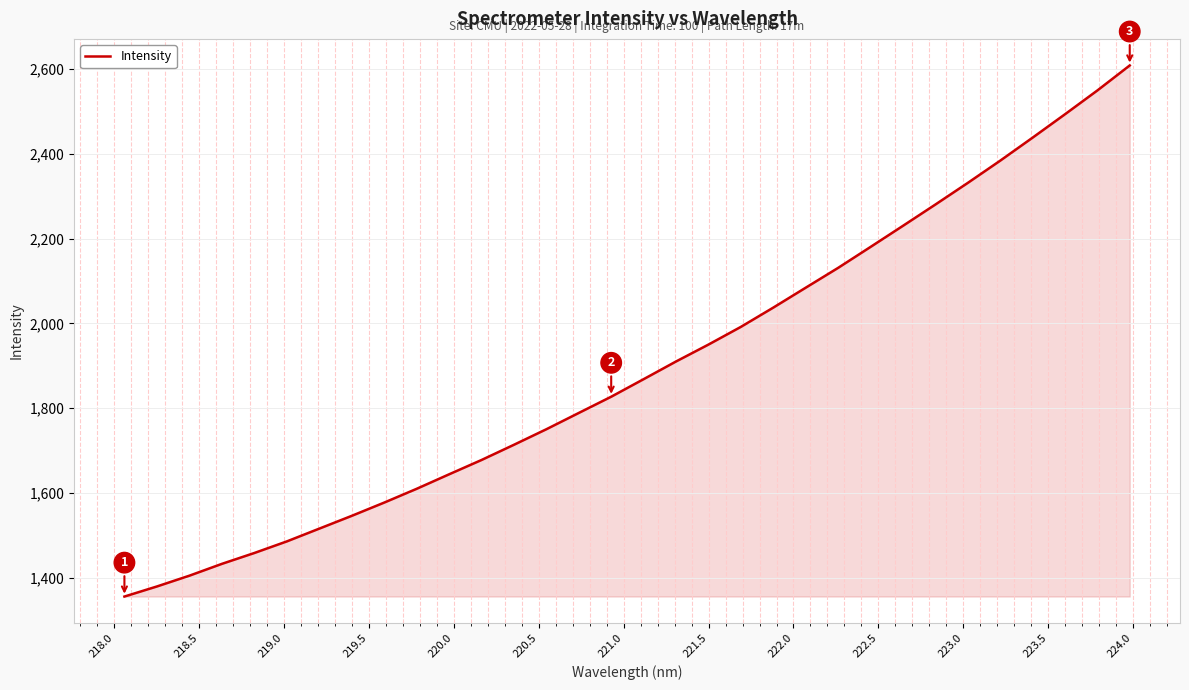

What is the difference between the maximum and minimum values?

1253.1